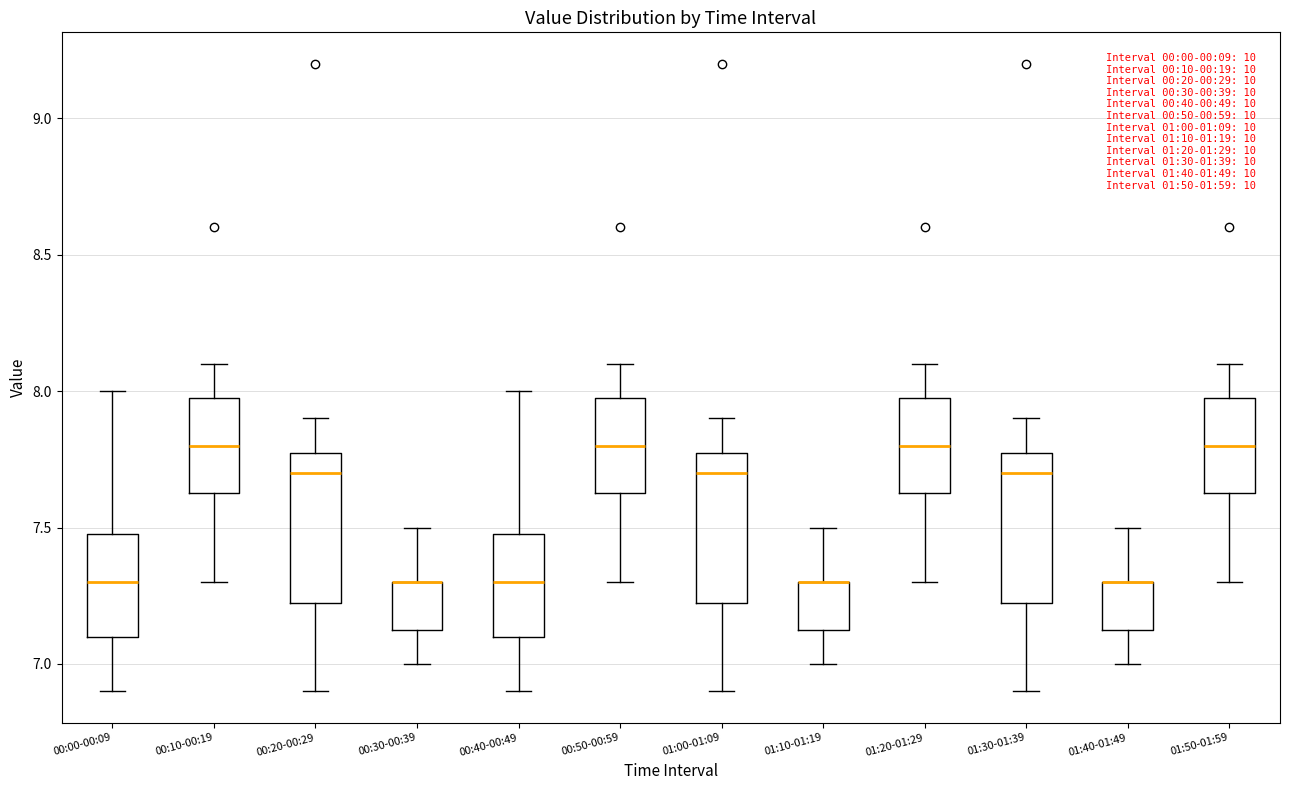

Reading left to right, read every box against the y-axis: the position of its median line, the range the box covers, and the ends of its whiskers. The values are not printed on the chart, so give them approximately, as read against the axis.

00:00-00:09: median 7.30, box 7.10 to 7.50, whiskers 6.90 to 8.00
00:10-00:19: median 7.80, box 7.65 to 8.00, whiskers 7.30 to 8.10
00:20-00:29: median 7.70, box 7.25 to 7.80, whiskers 6.90 to 7.90
00:30-00:39: median 7.30 (drawn on the box's upper edge), box 7.15 to 7.30, whiskers 7.00 to 7.50
00:40-00:49: median 7.30, box 7.10 to 7.50, whiskers 6.90 to 8.00
00:50-00:59: median 7.80, box 7.65 to 8.00, whiskers 7.30 to 8.10
01:00-01:09: median 7.70, box 7.25 to 7.80, whiskers 6.90 to 7.90
01:10-01:19: median 7.30 (drawn on the box's upper edge), box 7.15 to 7.30, whiskers 7.00 to 7.50
01:20-01:29: median 7.80, box 7.65 to 8.00, whiskers 7.30 to 8.10
01:30-01:39: median 7.70, box 7.25 to 7.80, whiskers 6.90 to 7.90
01:40-01:49: median 7.30 (drawn on the box's upper edge), box 7.15 to 7.30, whiskers 7.00 to 7.50
01:50-01:59: median 7.80, box 7.65 to 8.00, whiskers 7.30 to 8.10